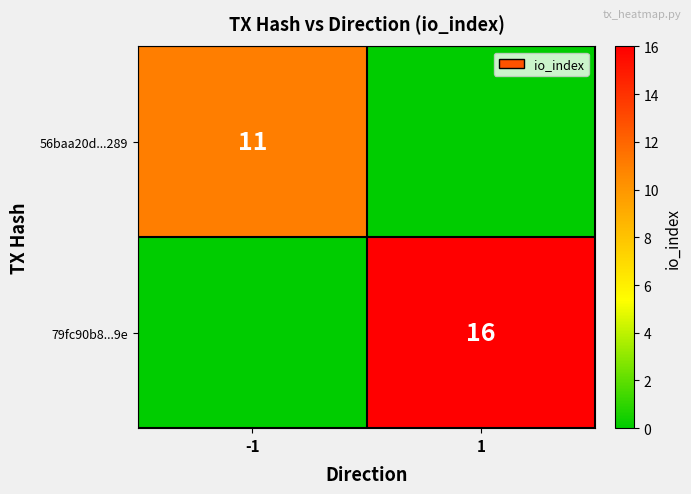

True or false: 79fc90b8...9e has a value of 16 at 1.

True